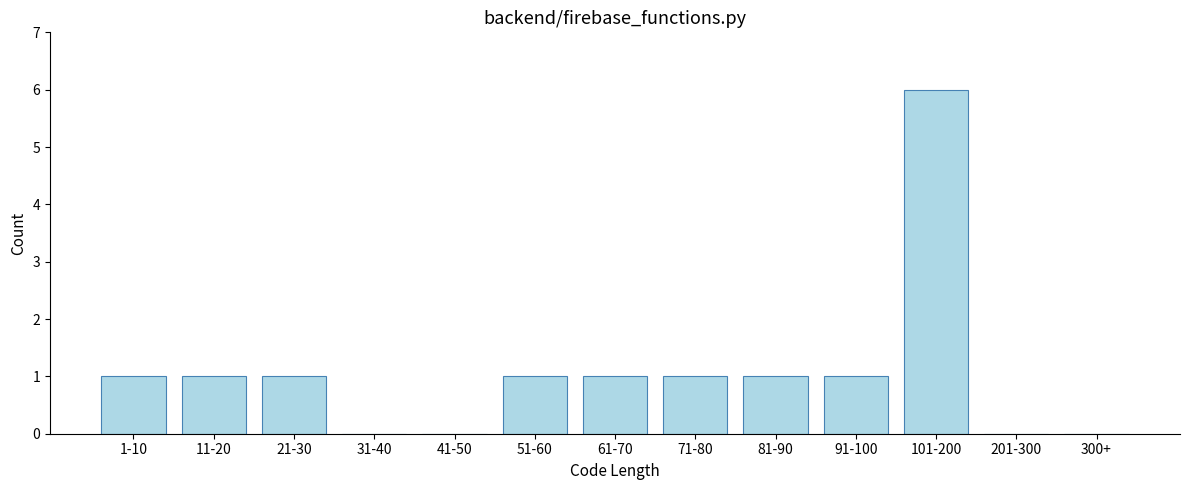

Reading left to right, transcribe all the data shown in this chart.

1-10=1	11-20=1	21-30=1	31-40=0	41-50=0	51-60=1	61-70=1	71-80=1	81-90=1	91-100=1	101-200=6	201-300=0	300+=0